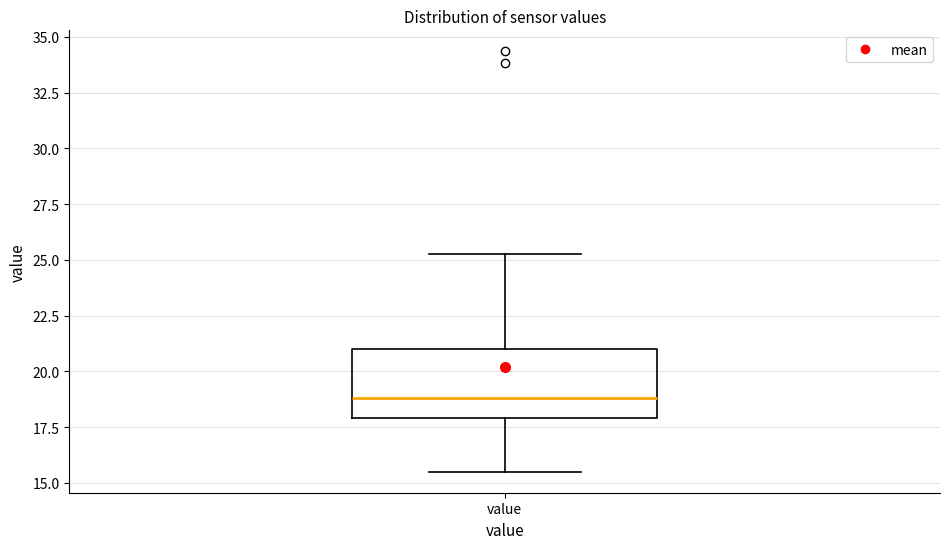

Where does the upper whisker of the box for value end on the y-axis? The values are not printed on the chart, so give them approximately, as read against the axis.

25.5